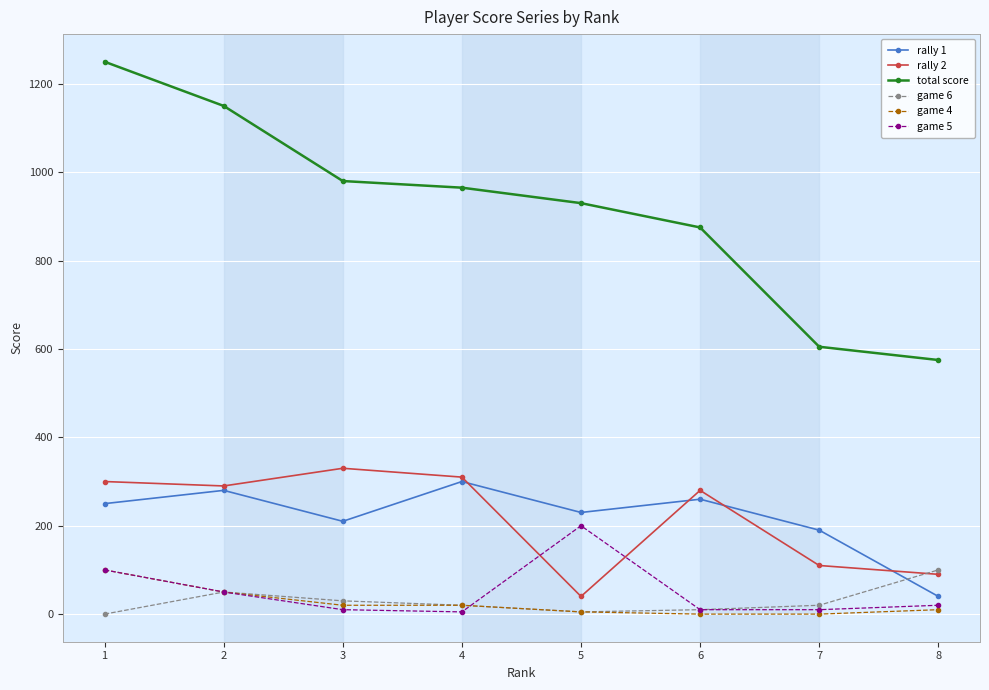

True or false: rally 2 has more than 2 interior local peaks.

False